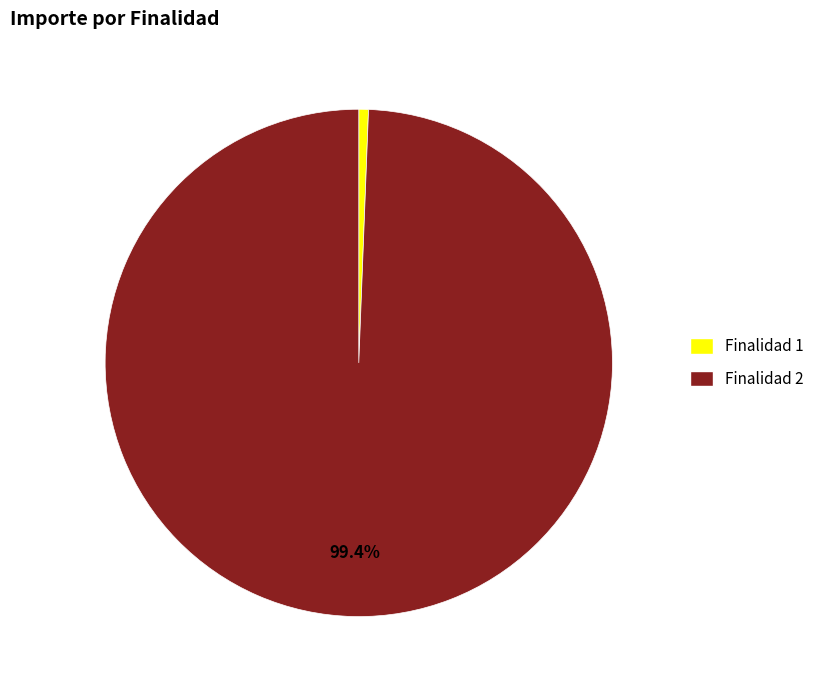

Is there any slice that represents more than half of the pie?

Yes